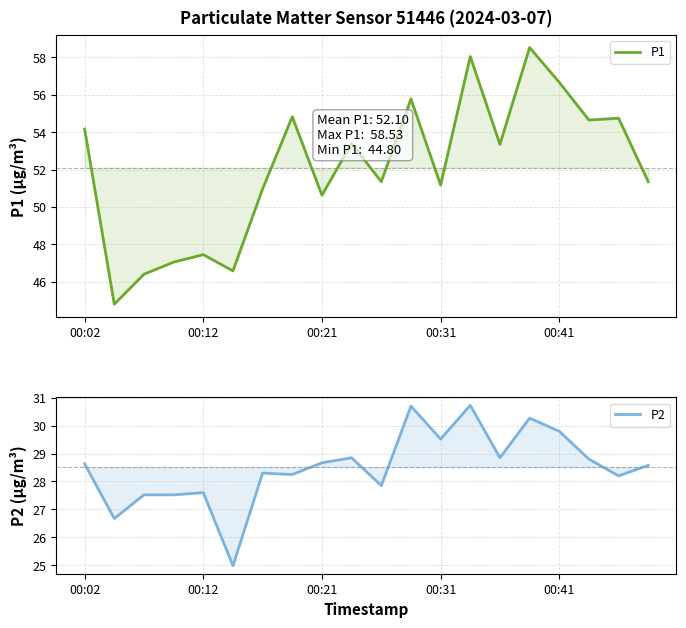

What are all the series names shown in the legend?

P1, P2